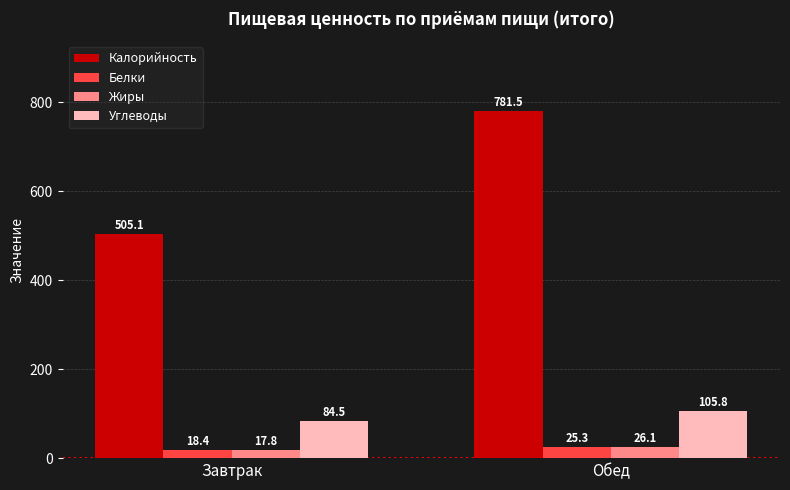

List the series in order of their peak value, lowest first.

Белки, Жиры, Углеводы, Калорийность